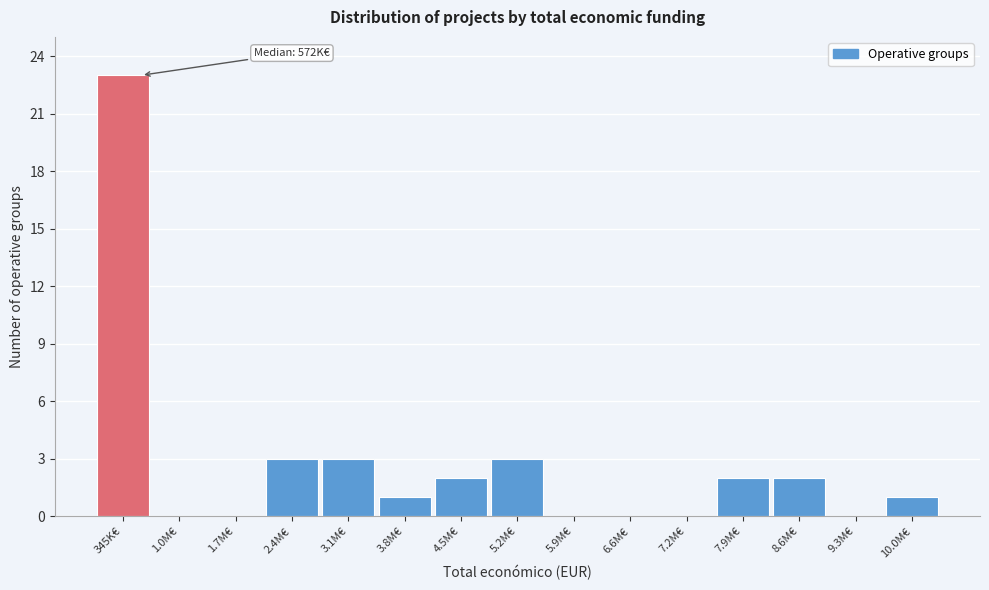

Reading right to left, transcribe all the data shown in this chart.

10.0M€=1	9.3M€=0	8.6M€=2	7.9M€=2	7.2M€=0	6.6M€=0	5.9M€=0	5.2M€=3	4.5M€=2	3.8M€=1	3.1M€=3	2.4M€=3	1.7M€=0	1.0M€=0	345K€=23